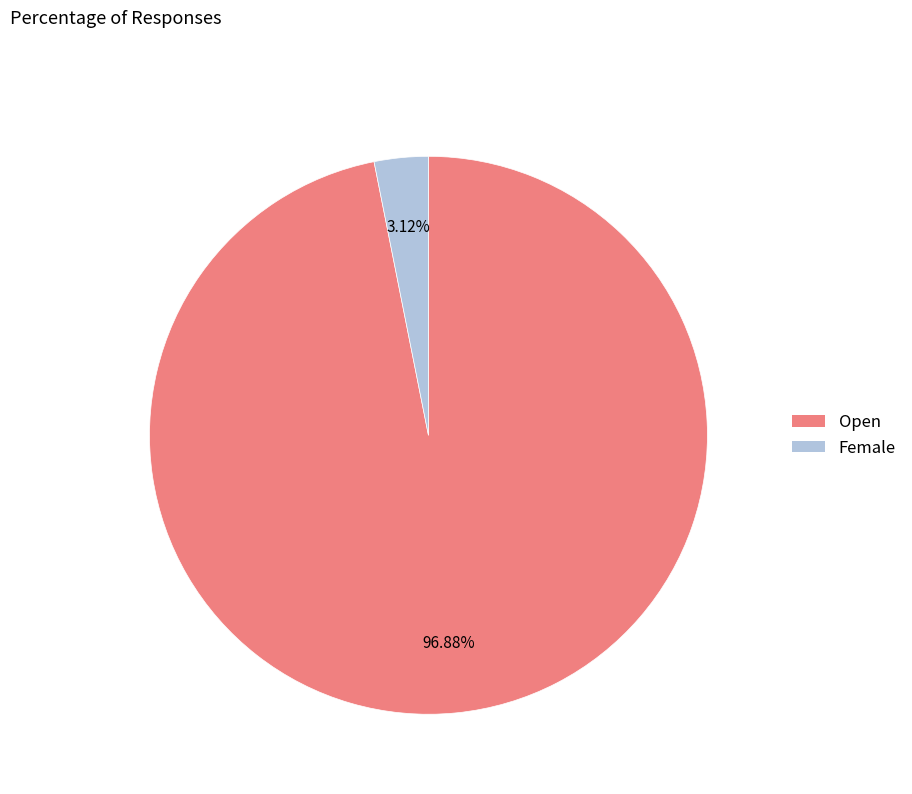

Does Open account for over 50% of the chart?

Yes